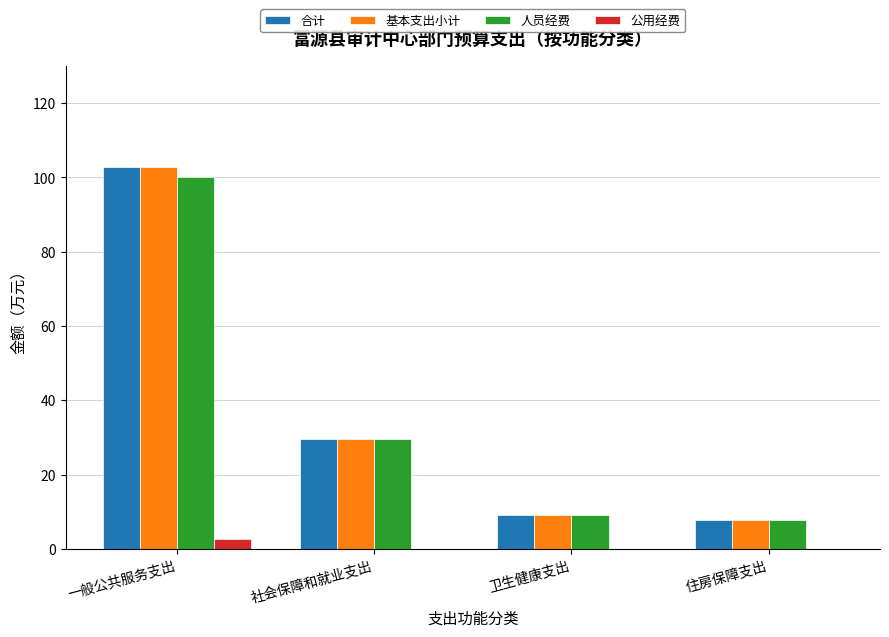

What is the spread (max minus min) of values at 社会保障和就业支出?

29.6